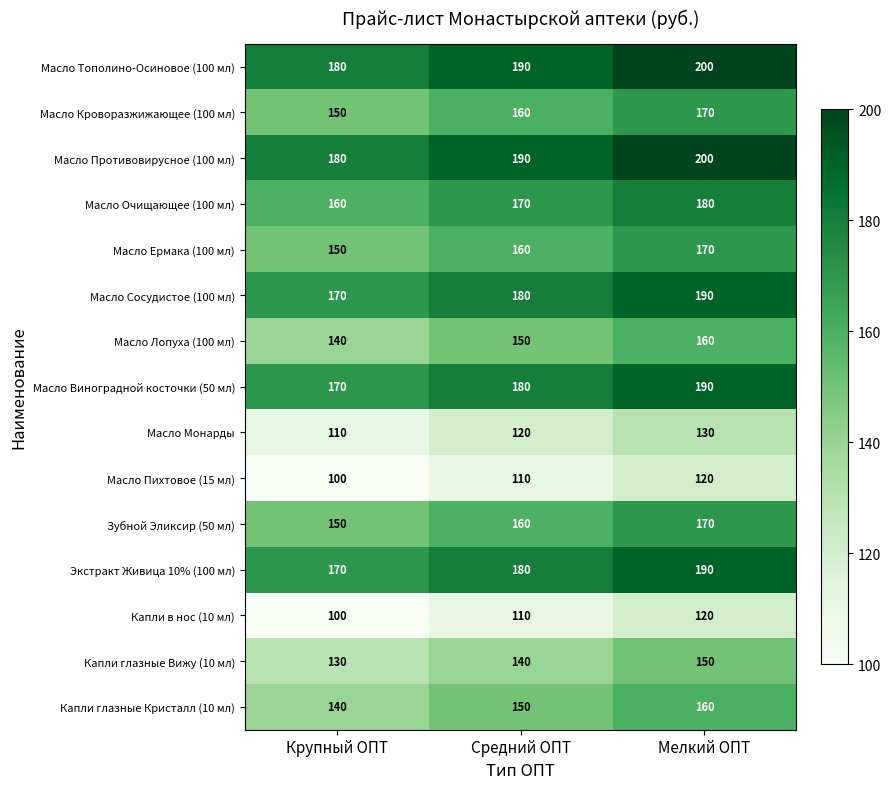

How many series are shown in this chart?

15